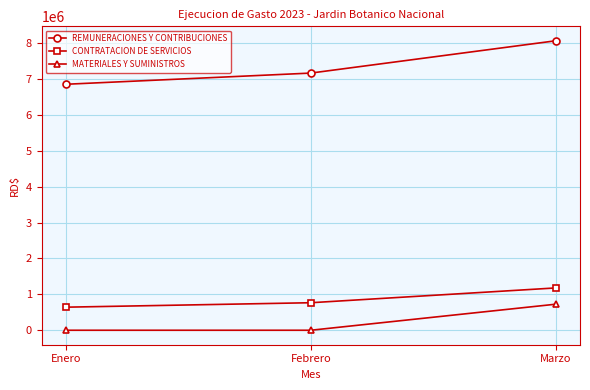

Is the value of REMUNERACIONES Y CONTRIBUCIONES at Febrero greater than the value of CONTRATACION DE SERVICIOS at Febrero?

Yes